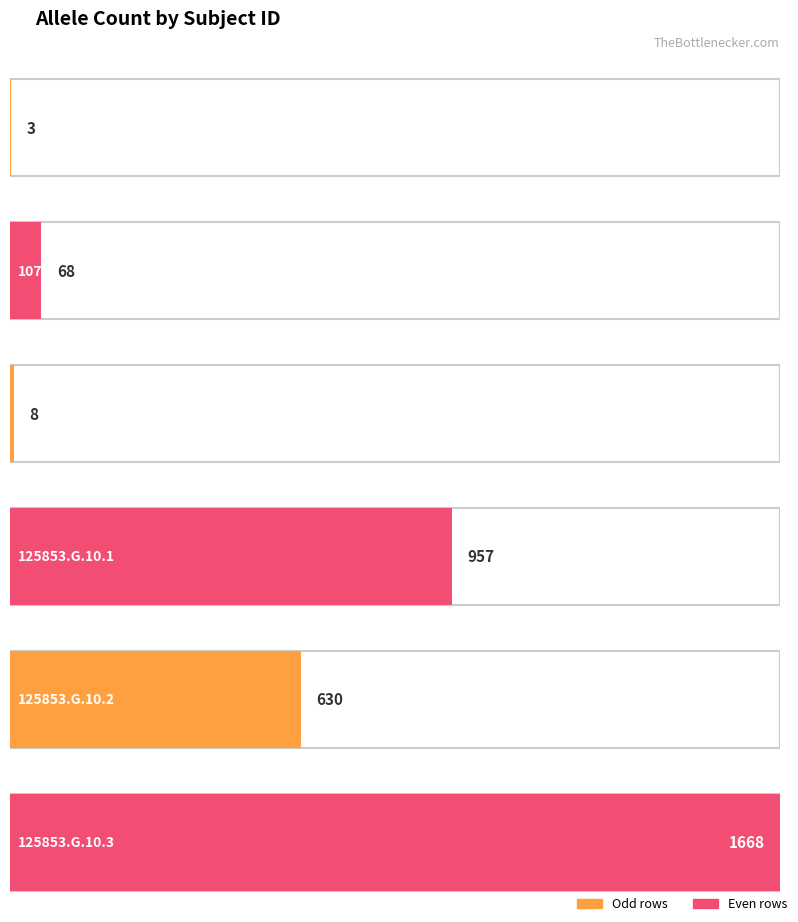

Are the bars grouped side by side (vs. stacked)?

No